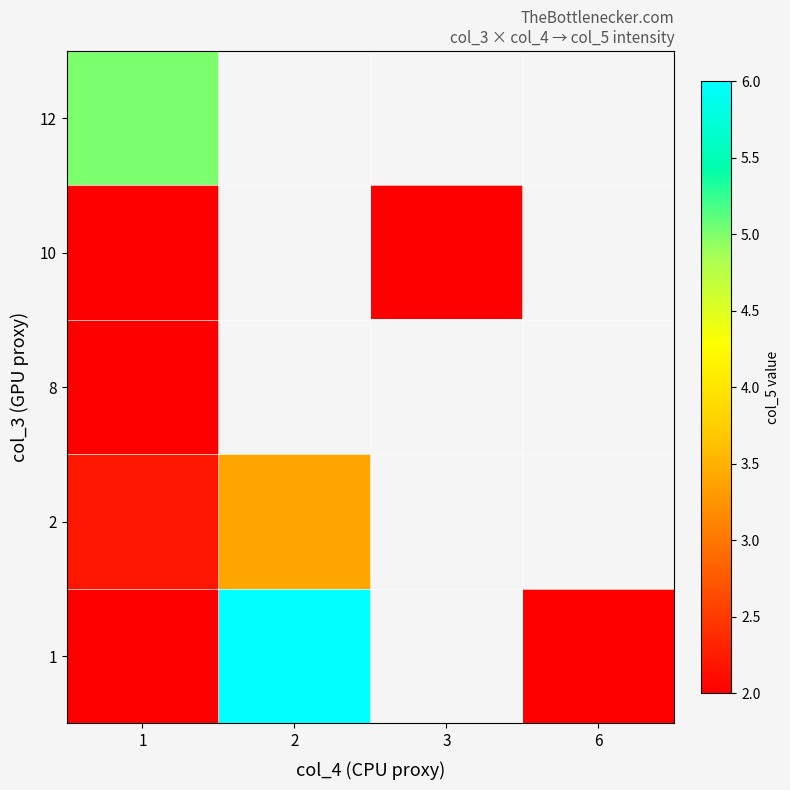

At which category is the sum across all series the highest?

1